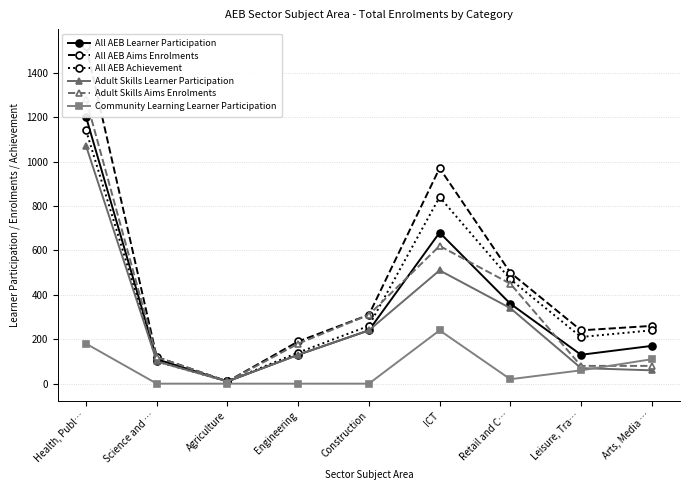

At how many categories does at least one series exceed 87?

8